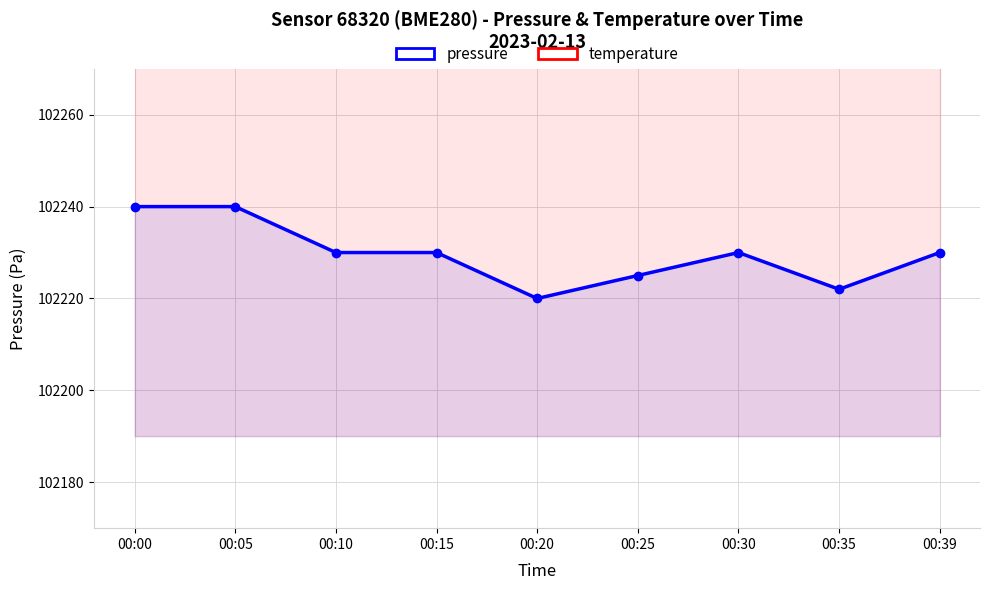

Which category has the lowest value in the pressure series?

00:20